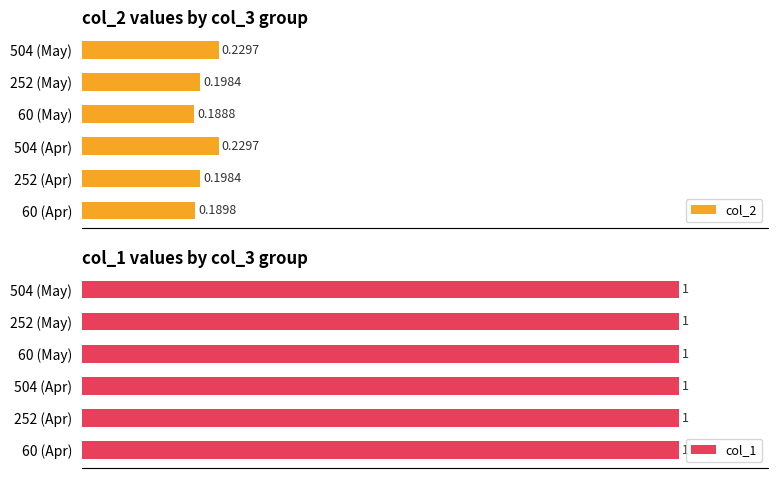

List the series in order of their overall mean, lowest first.

col_2, col_1